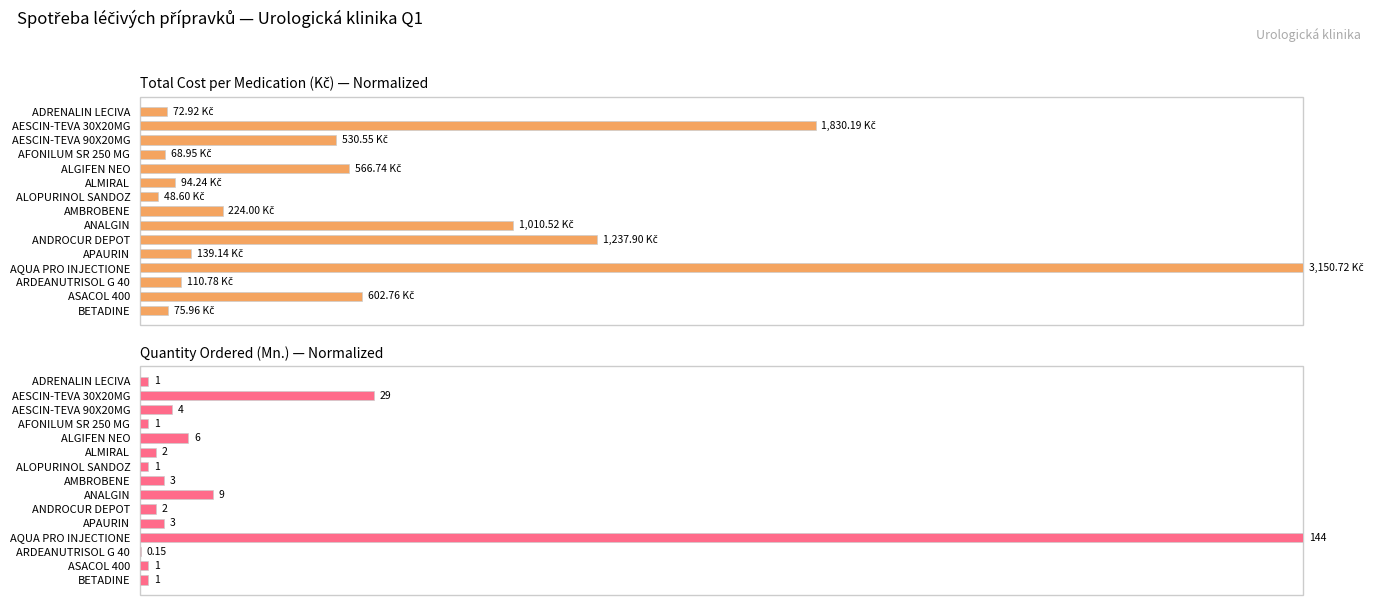

The Quantity (Mn.) series shows 4.7 at AESCIN-TEVA 90X20MG. True or false?

False